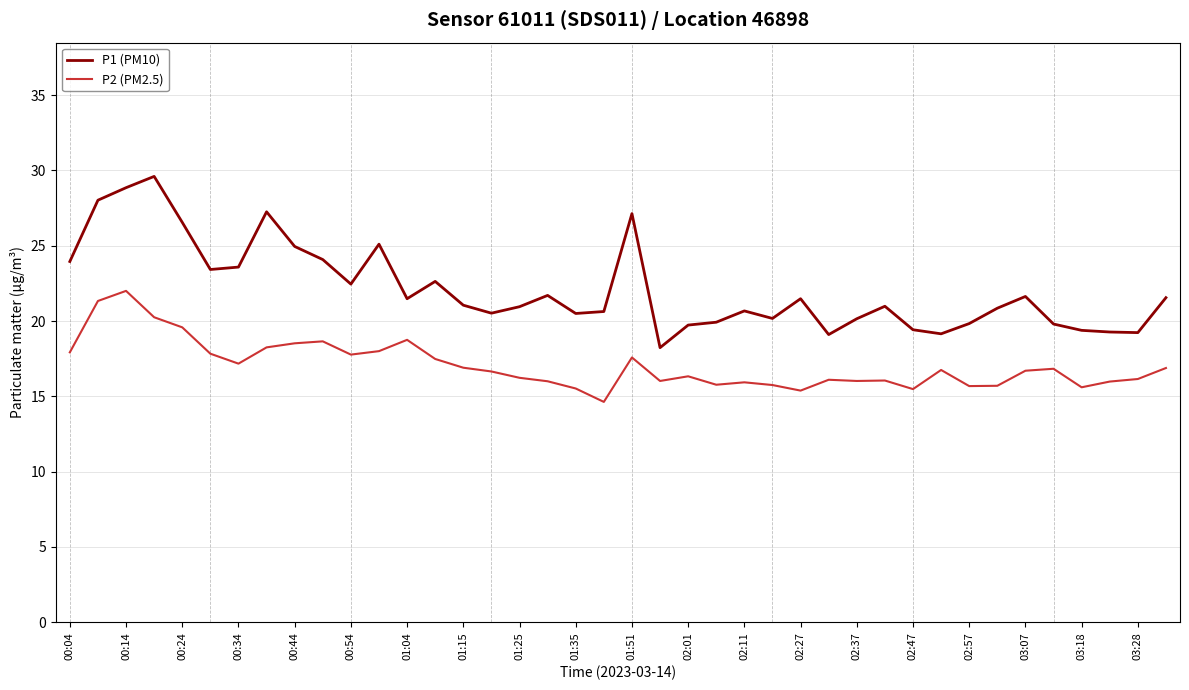

True or false: P2 (PM2.5) and P1 (PM10) intersect in this chart.

False